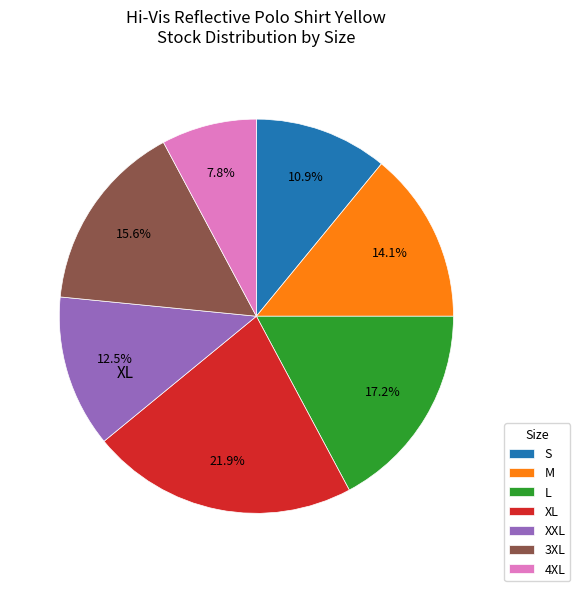

To the nearest percent, what is the combined percentage of 3XL and M?

30%